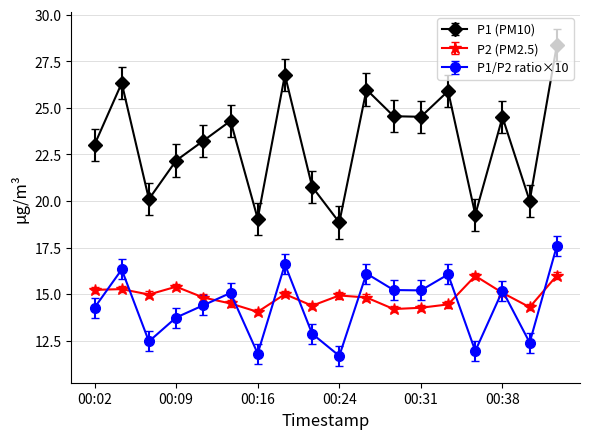

List the series in order of their peak value, highest first.

P1 (PM10), P1/P2 ratio×10, P2 (PM2.5)